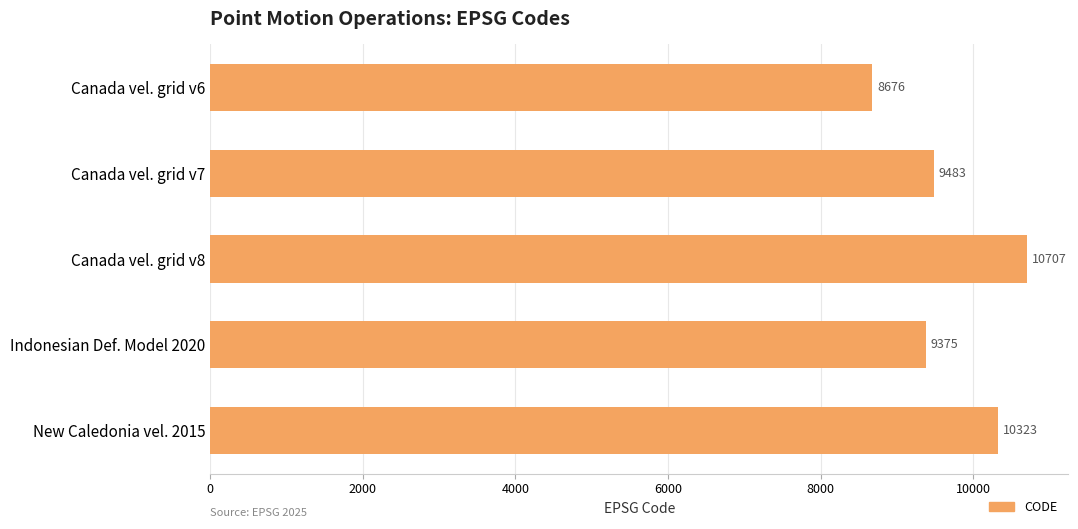

Does the chart contain stacked bars?

No